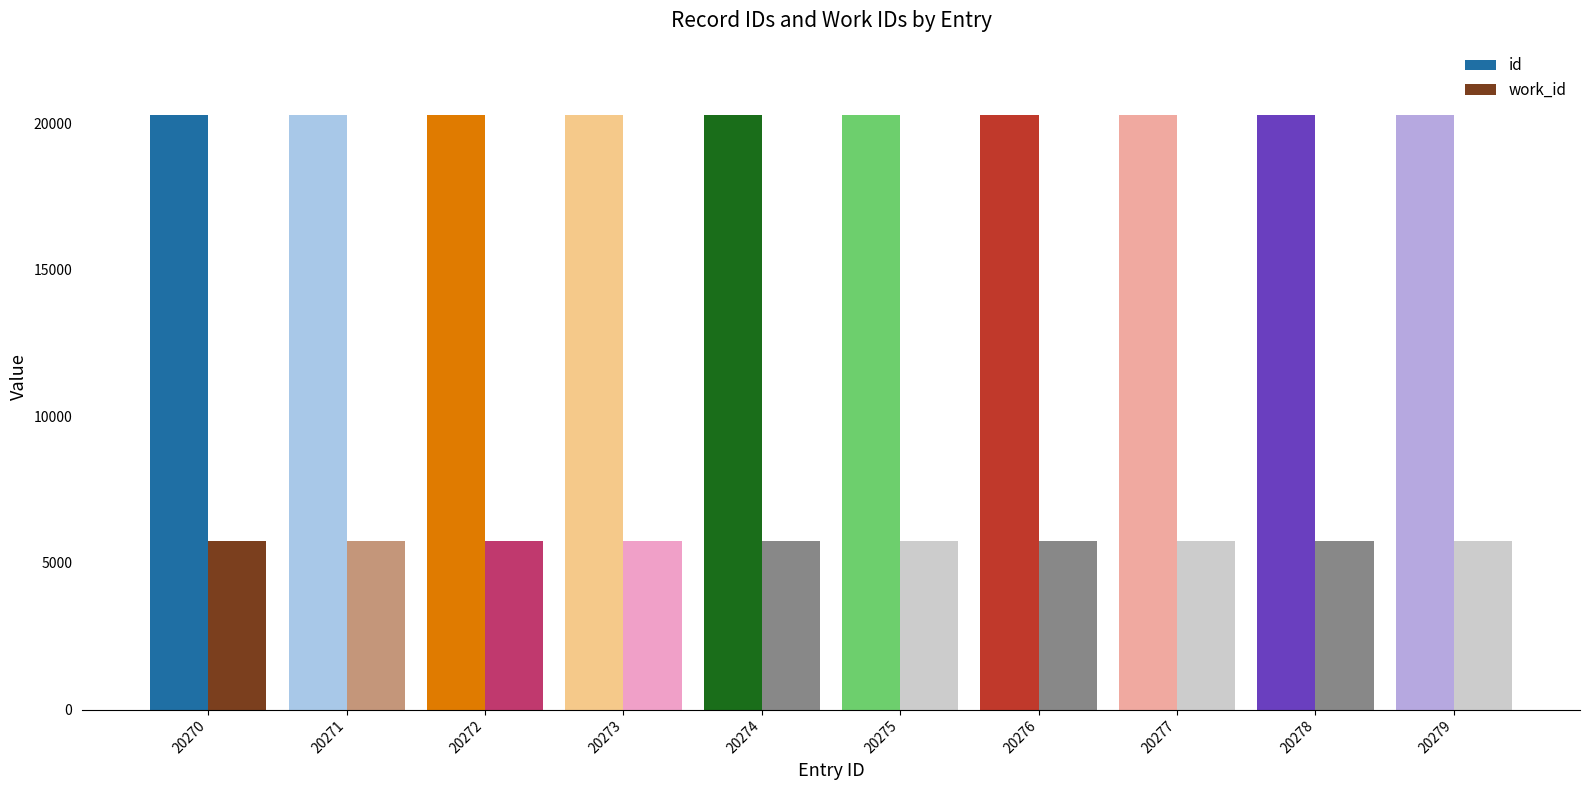

How many groups of bars are there?

10